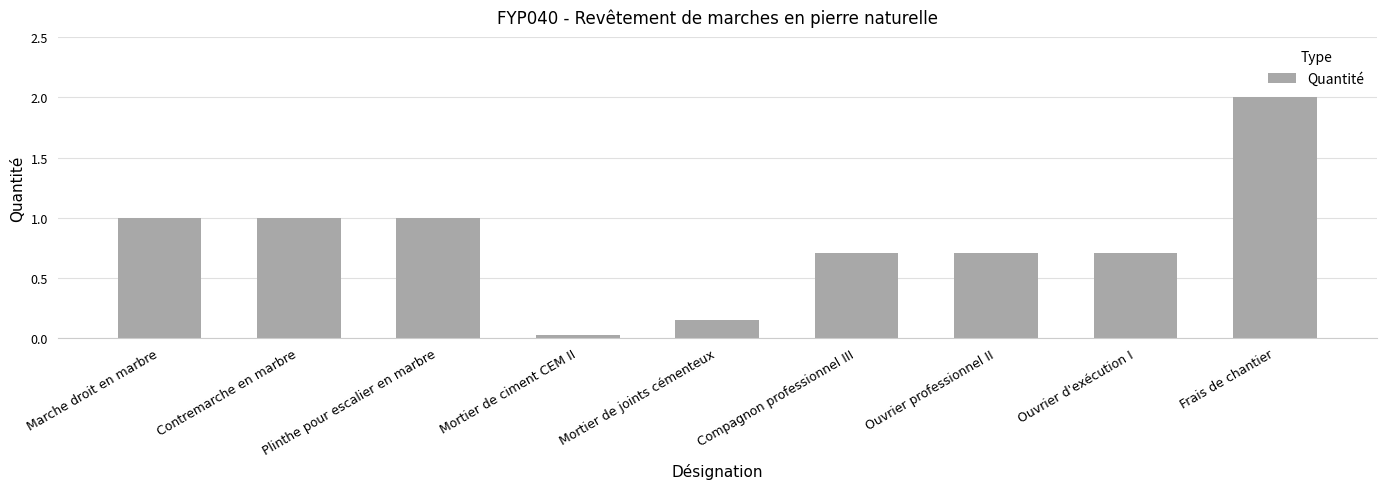

Count the number of data series in this chart.

1